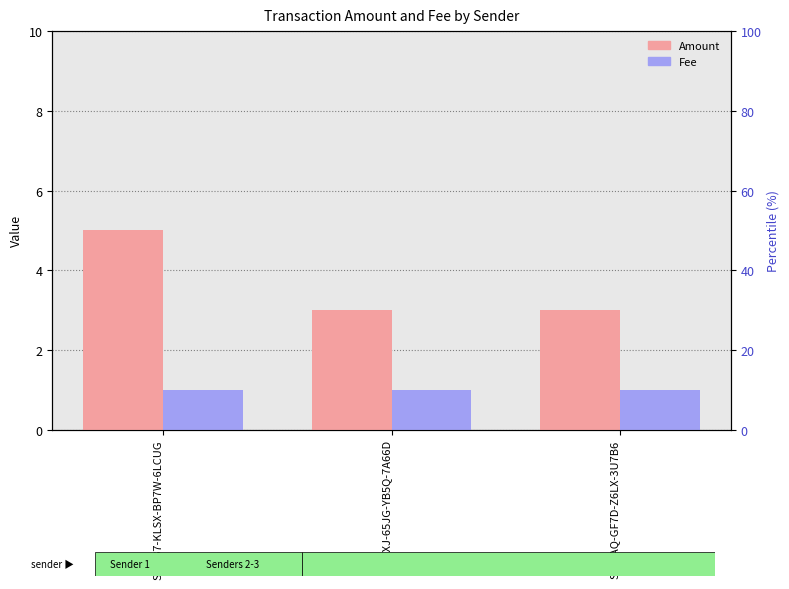

Are the bars grouped side by side (vs. stacked)?

Yes